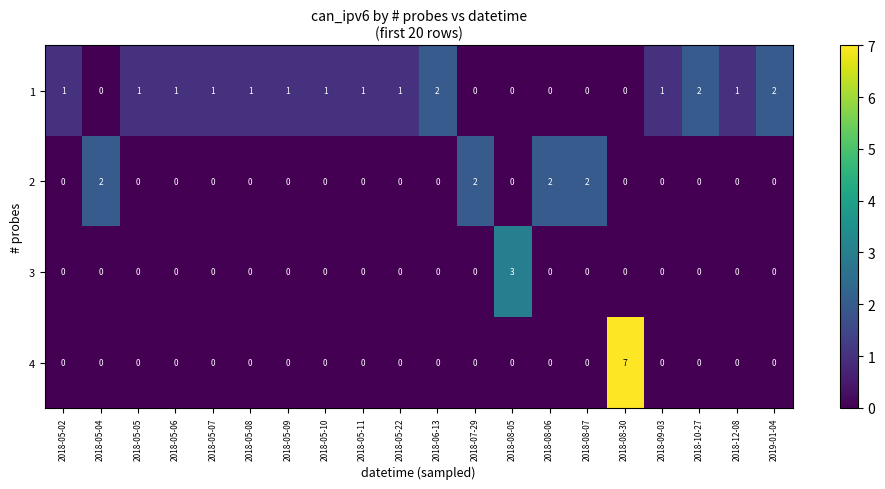

The value of 3 at 2018-12-08 is 0. True or false?

True